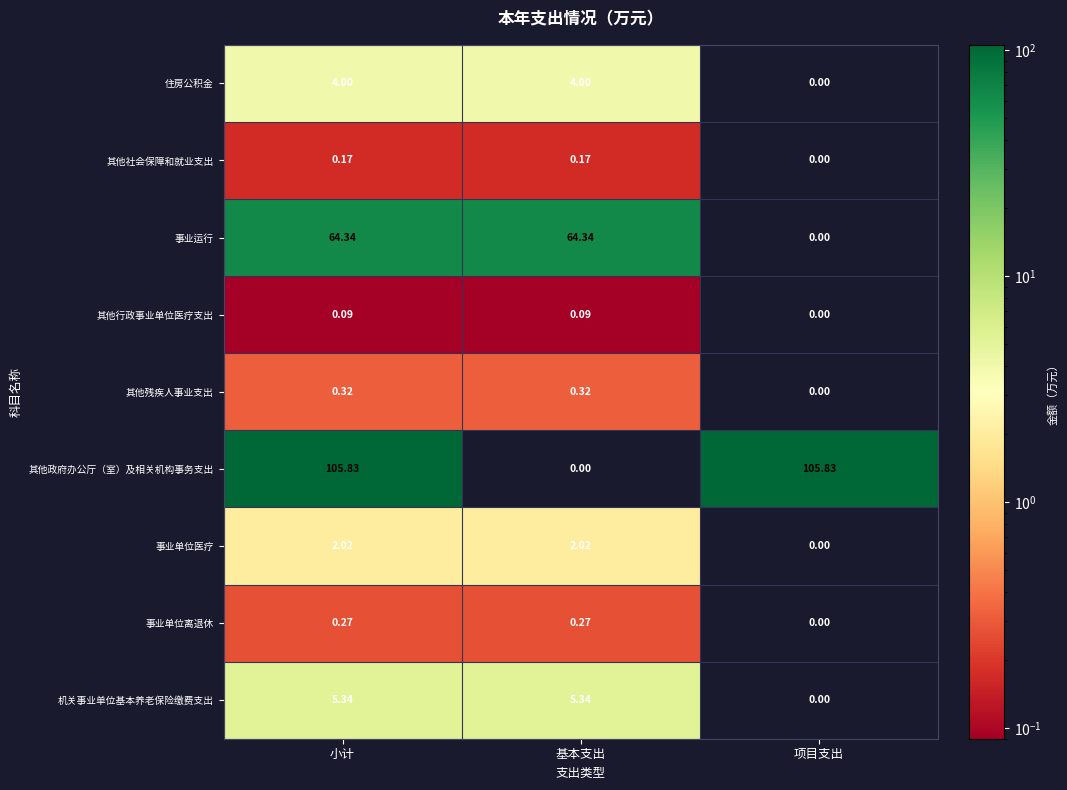

How many series are shown in this chart?

9